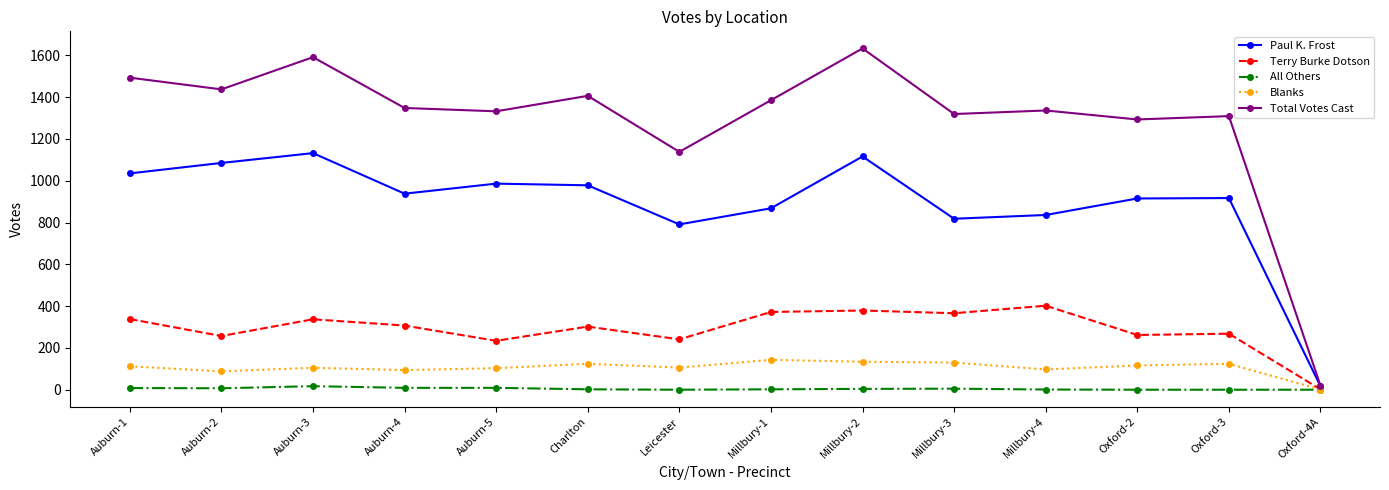

True or false: Terry Burke Dotson and Total Votes Cast cross at least once.

False